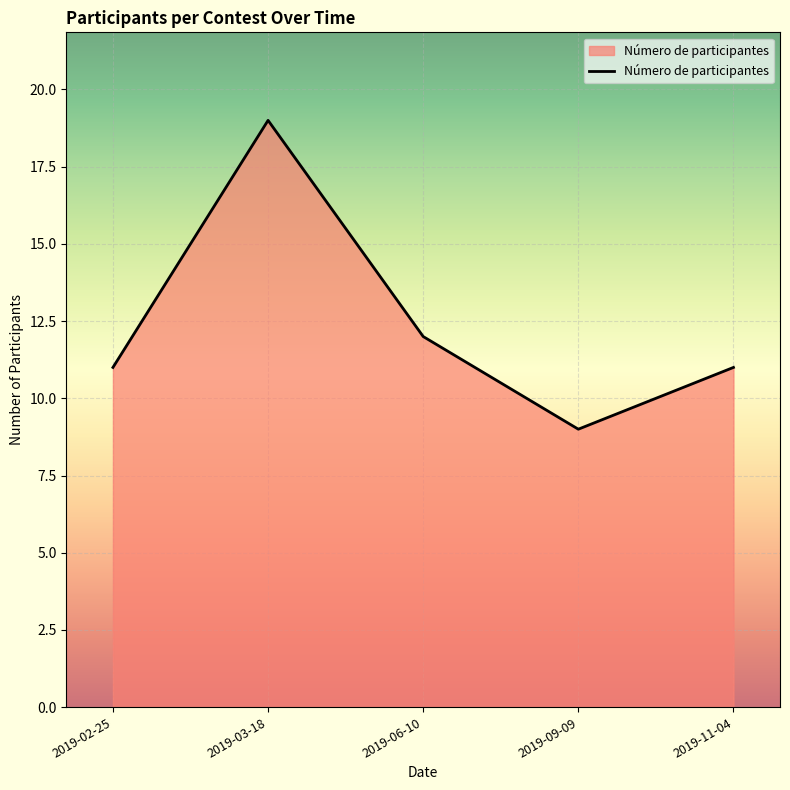

Is it true that the value at 2019-03-18 is 33?

False